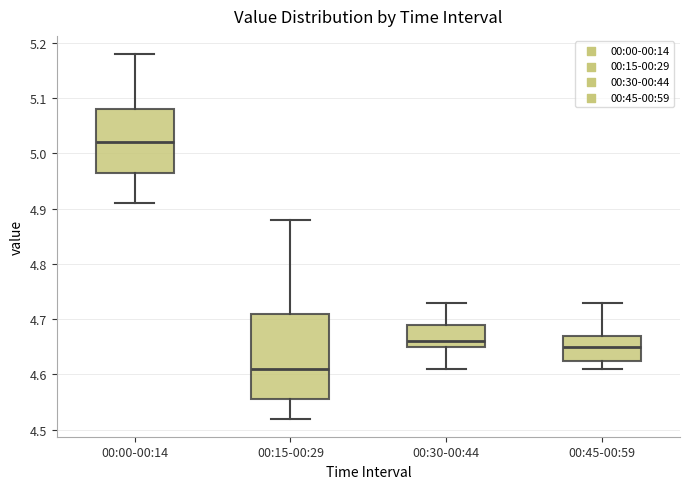

Reading left to right, transcribe this box plot: for each box, give where its median line is, the range the box spans, and where its two whiskers end, as read against the y-axis. The values are not printed on the chart, so give them approximately, as read against the axis.

00:00-00:14: median 5.02, box 4.97 to 5.08, whiskers 4.91 to 5.18
00:15-00:29: median 4.61, box 4.56 to 4.71, whiskers 4.52 to 4.88
00:30-00:44: median 4.66, box 4.65 to 4.69, whiskers 4.61 to 4.73
00:45-00:59: median 4.65, box 4.63 to 4.67, whiskers 4.61 to 4.73